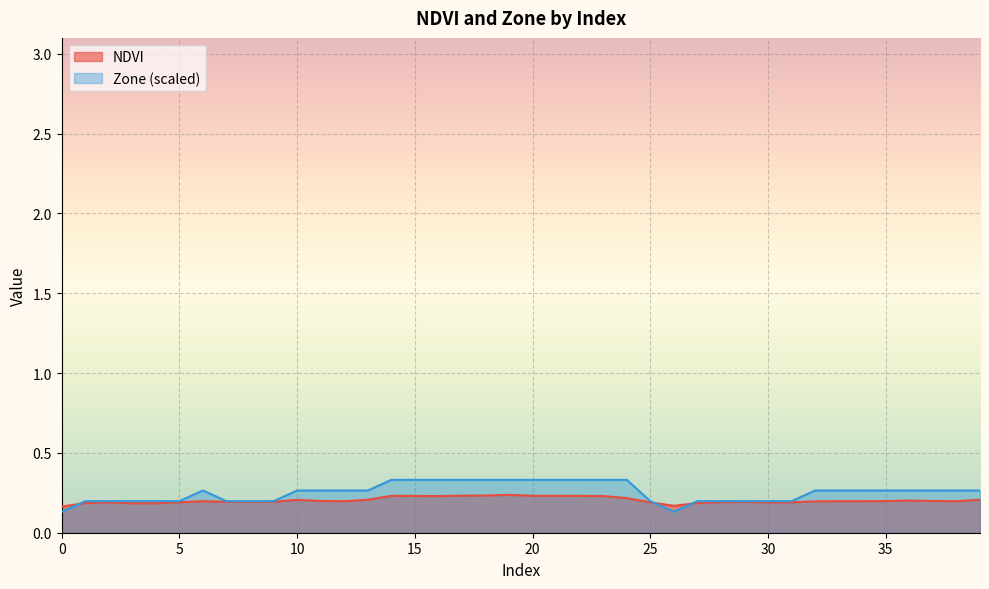

Which series has the widest spread of values?

Zone (scaled)